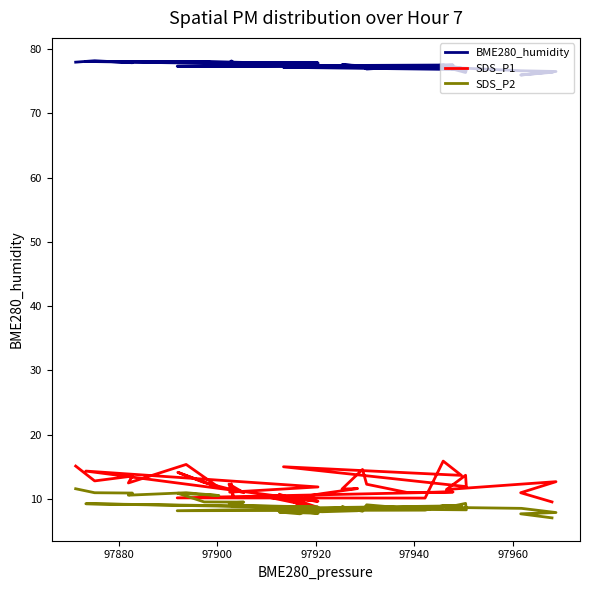

At how many categories does at least one series exceed 40?

40